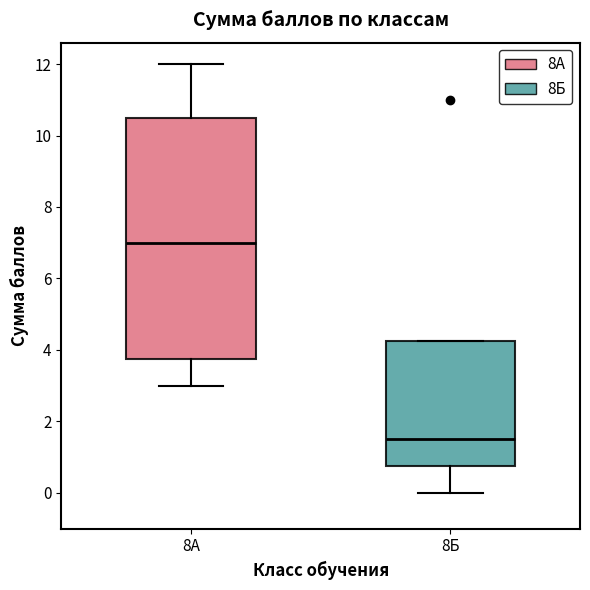

Where is the upper edge of the box for 8Б on the y-axis? The values are not printed on the chart, so give them approximately, as read against the axis.

4.2